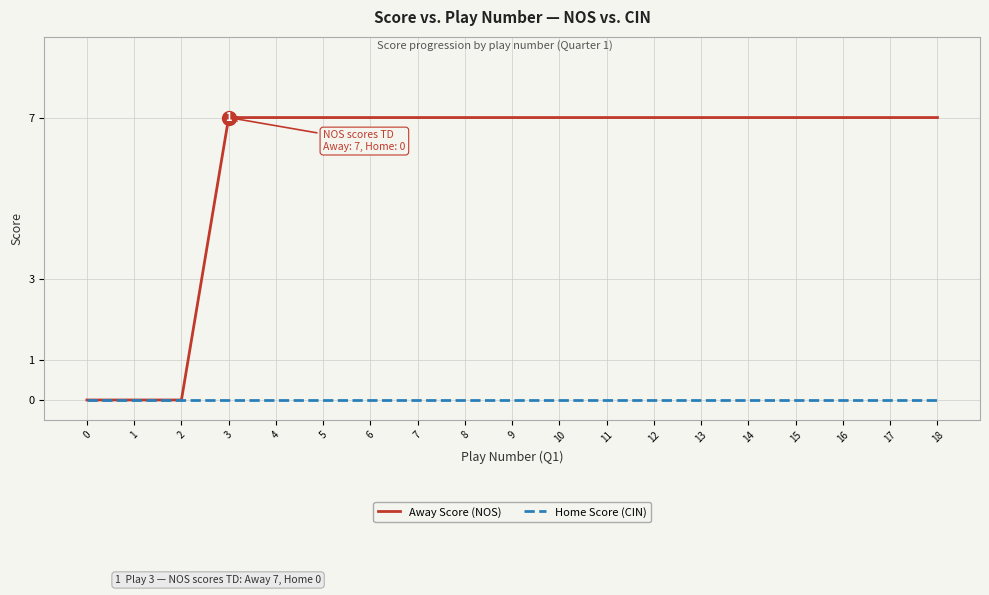

Is the value of Away Score (NOS) at 6 greater than the value of Home Score (CIN) at 0?

Yes